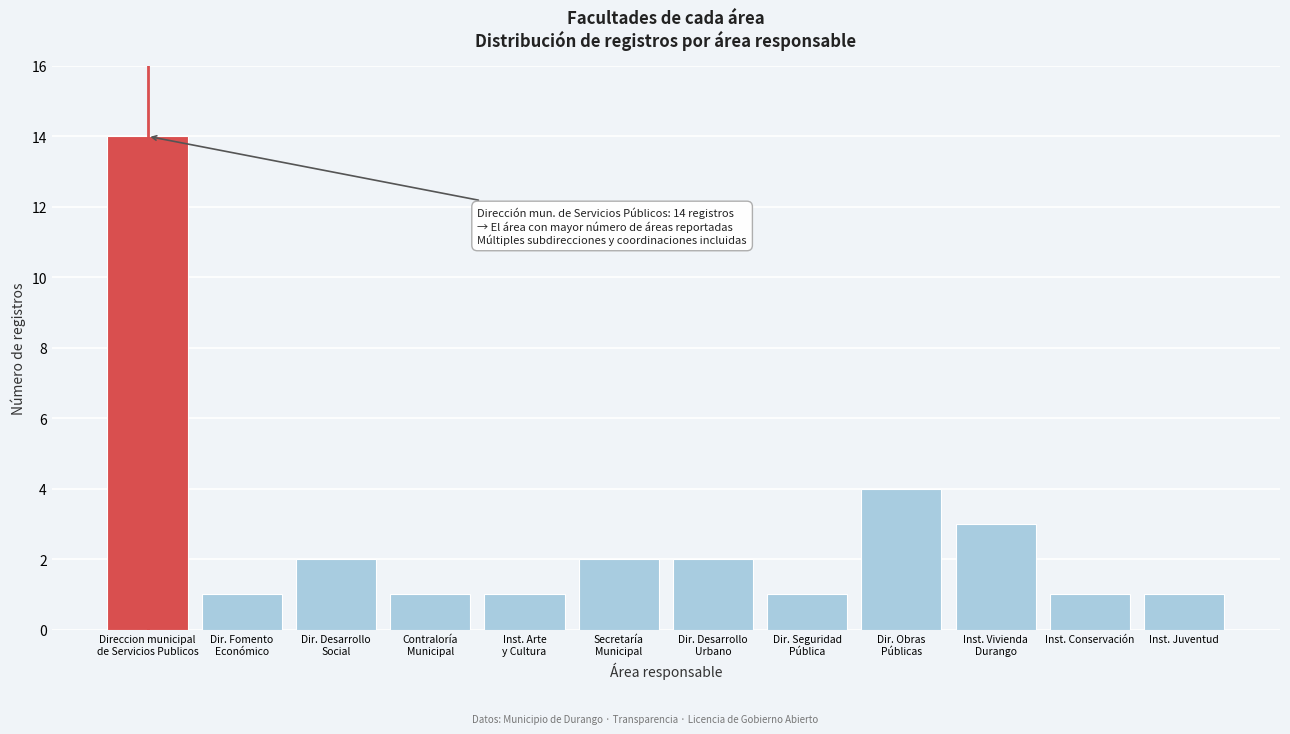

Reading left to right, extract all data points from this chart.

14	1	2	1	1	2	2	1	4	3	1	1